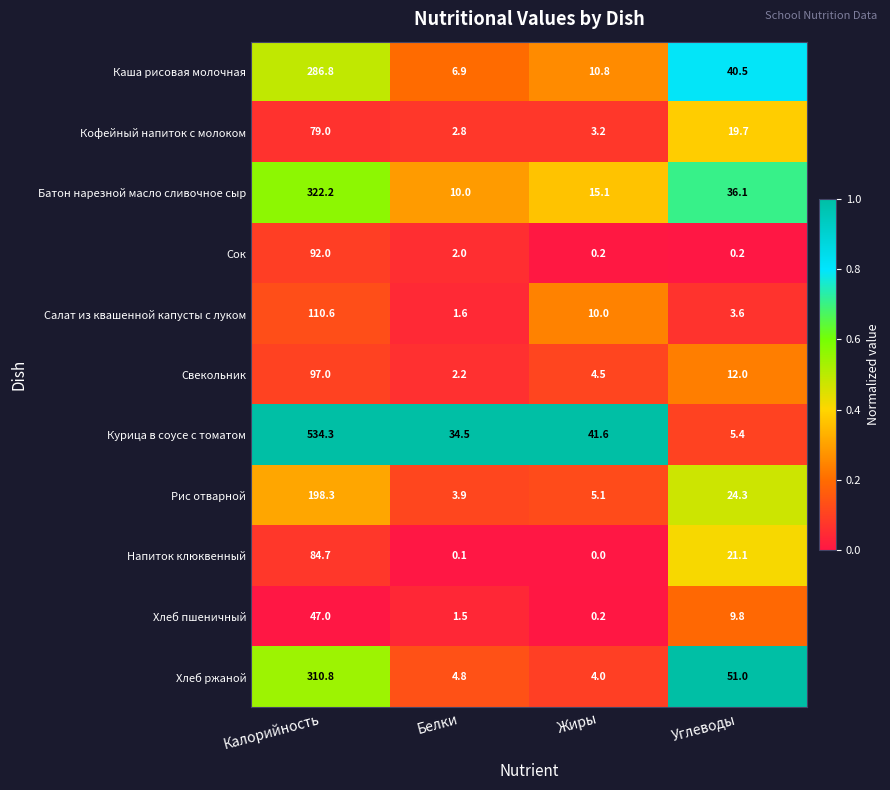

At which label does Сок first exceed 2?

Калорийность